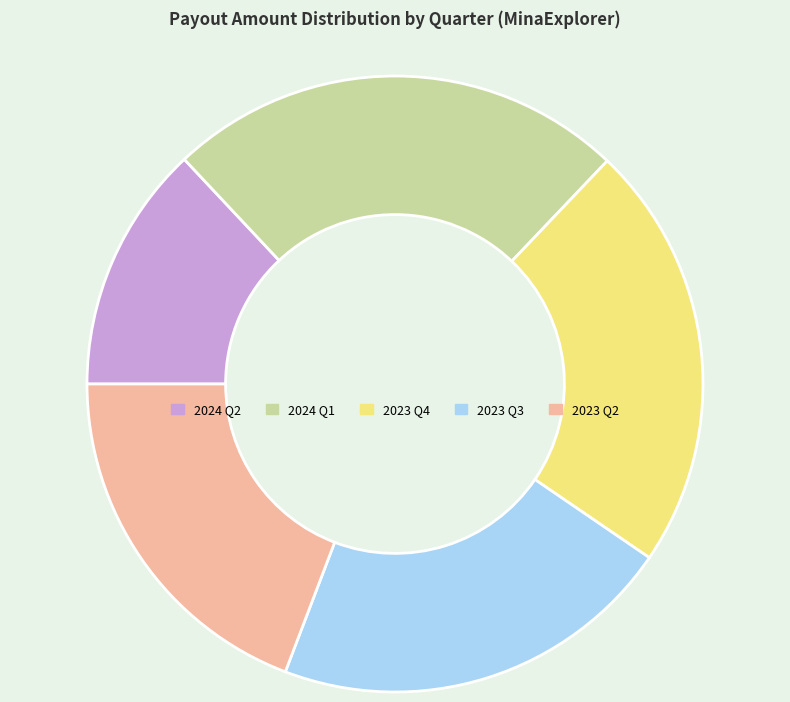

The 2023 Q3 slice represents 21% of the pie. True or false?

True